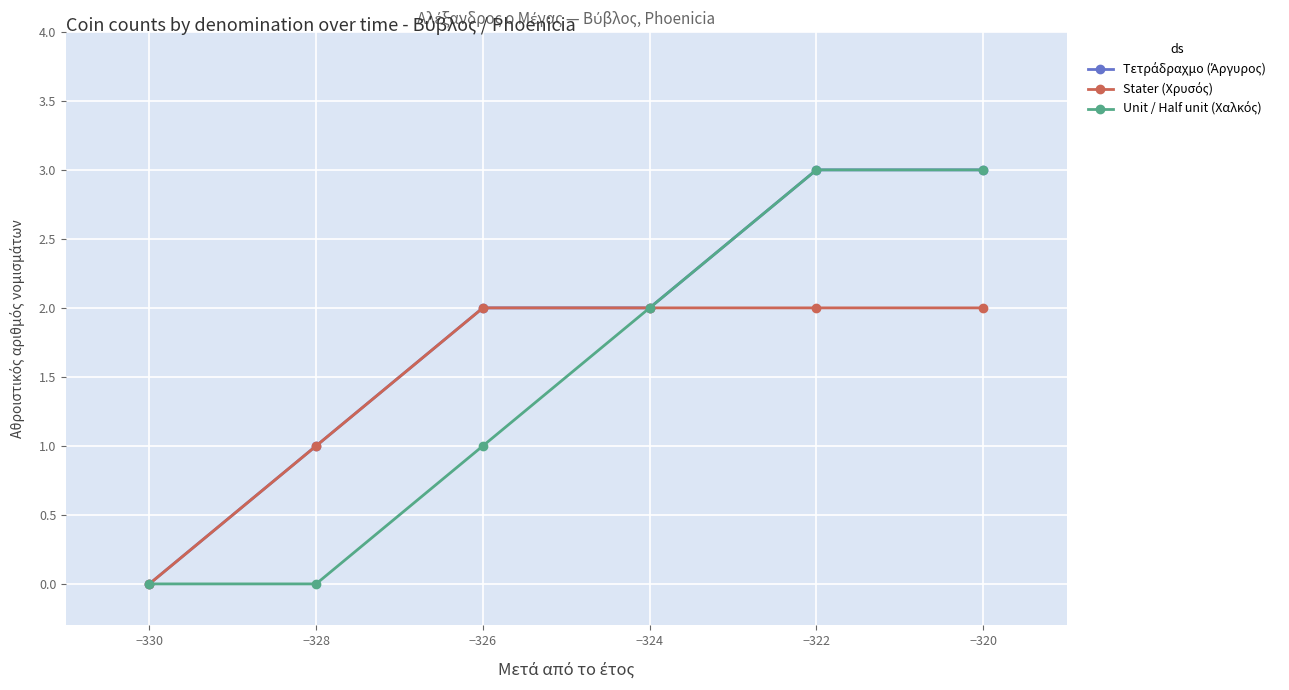

What is the total value across all series at −322?

8